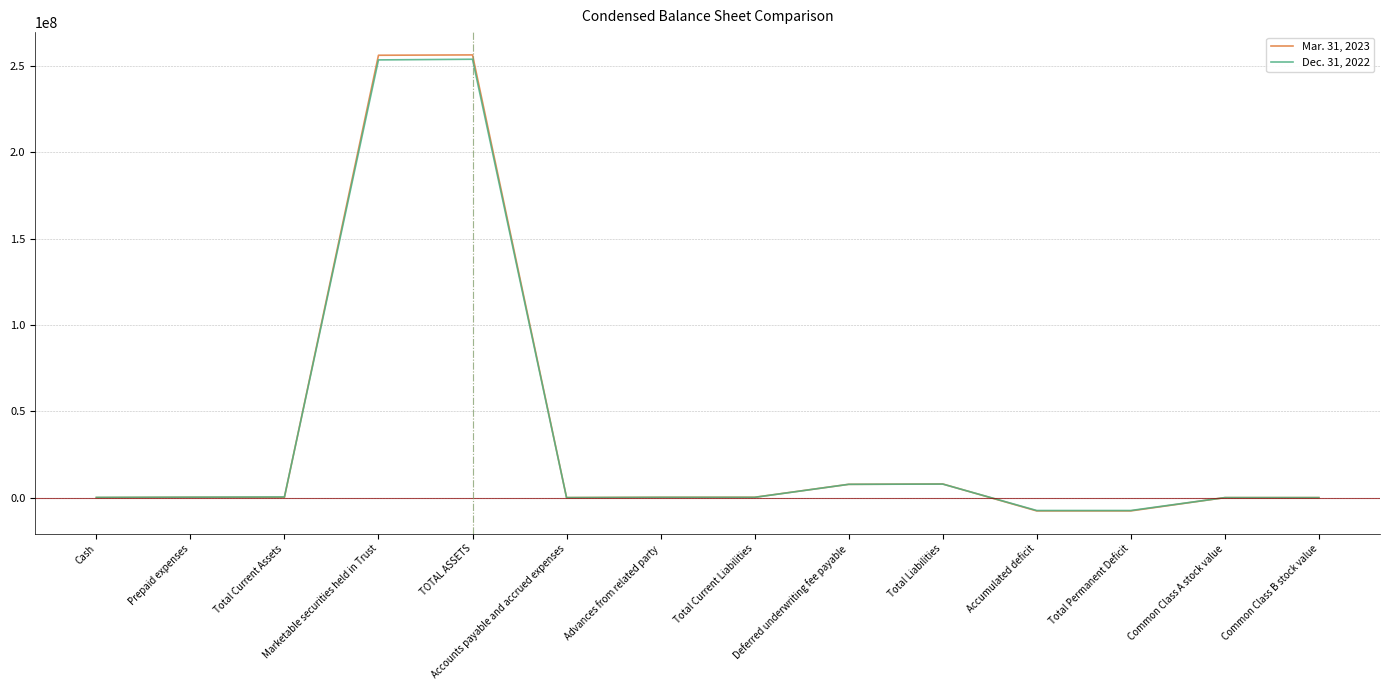

The Dec. 31, 2022 series shows 253614400 at Marketable securities held in Trust. True or false?

True